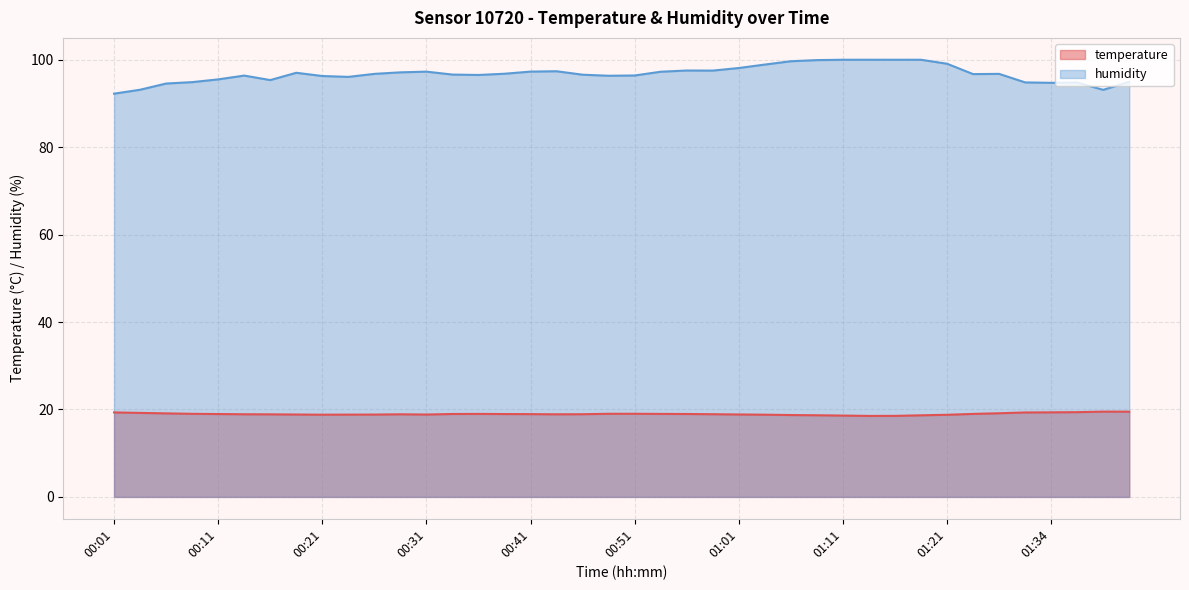

The value of temperature at 00:06 is 19.1. True or false?

True